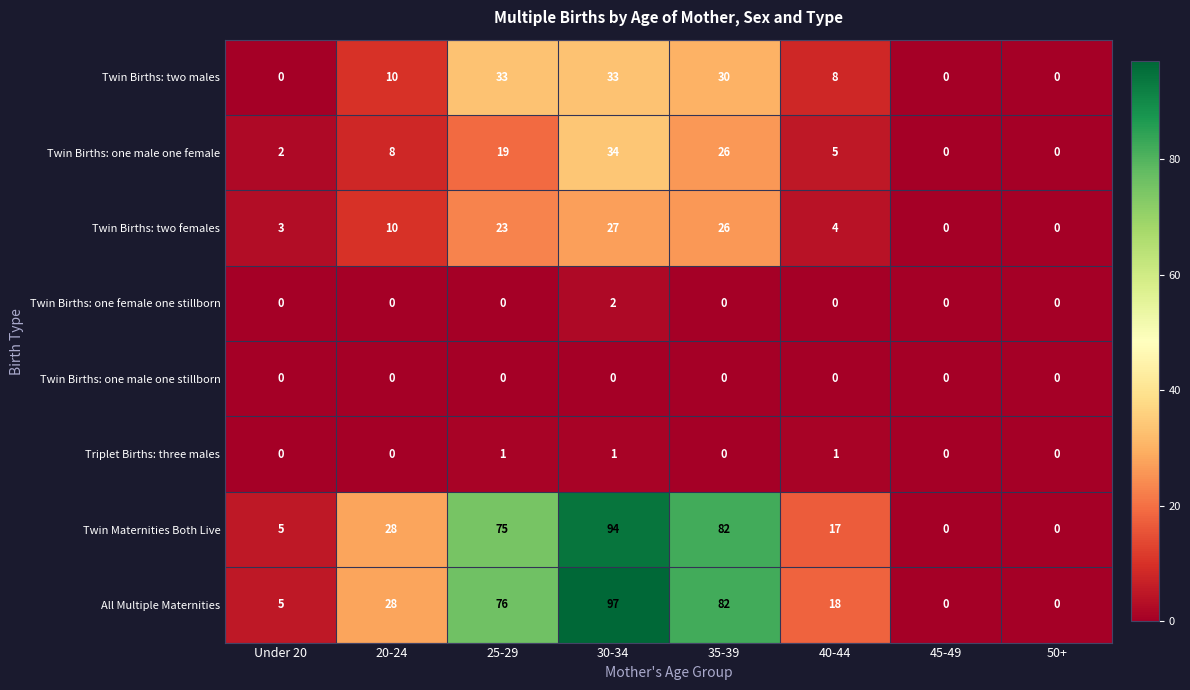

At which category does the chart reach its peak across all series?

30-34